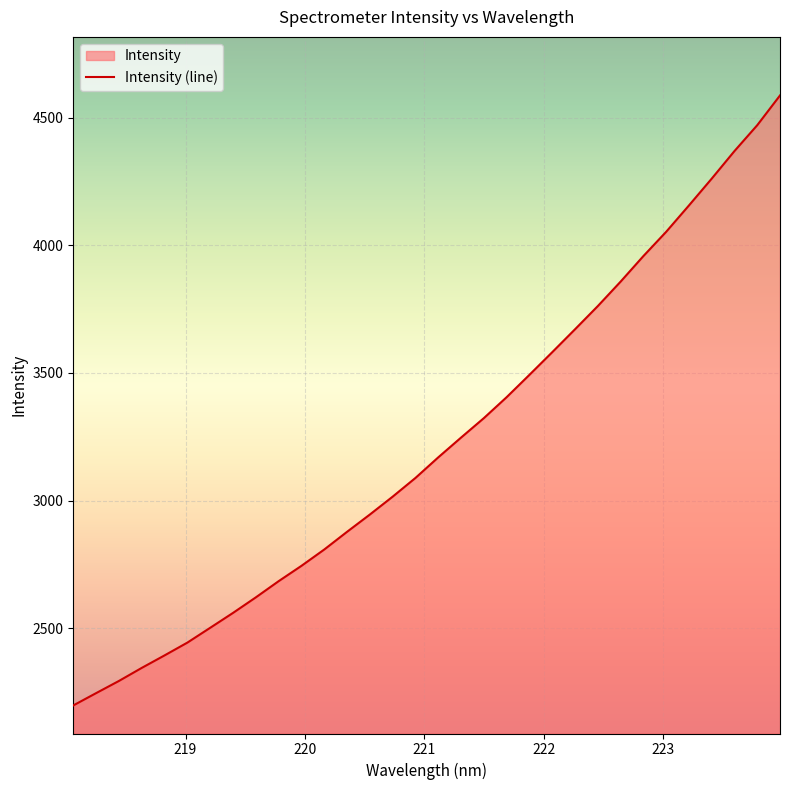

What is the sum of the values at 220.7354 and 218.442?

5309.7